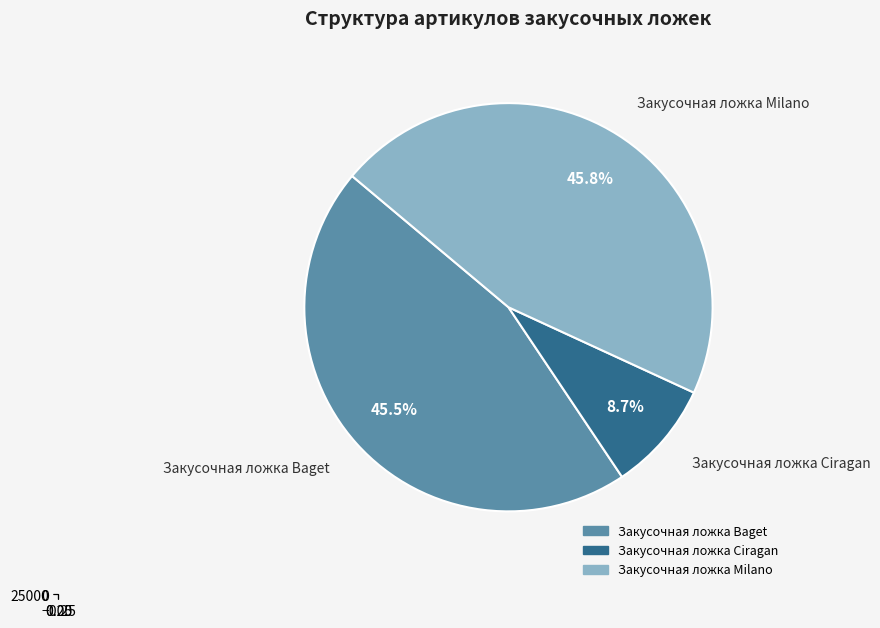

To the nearest percent, what is the combined percentage of Закусочная ложка Ciragan and Закусочная ложка Milano?

55%